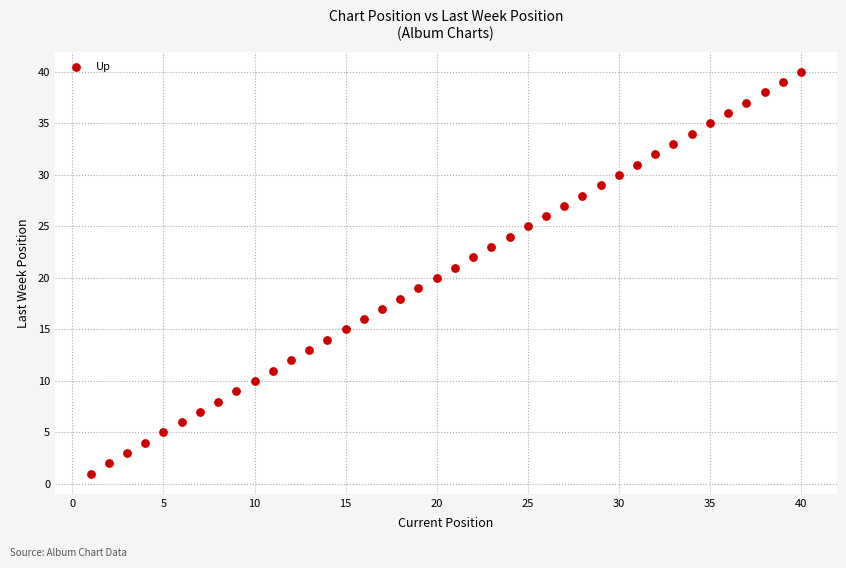

What is the range of X values (max minus min)?

39